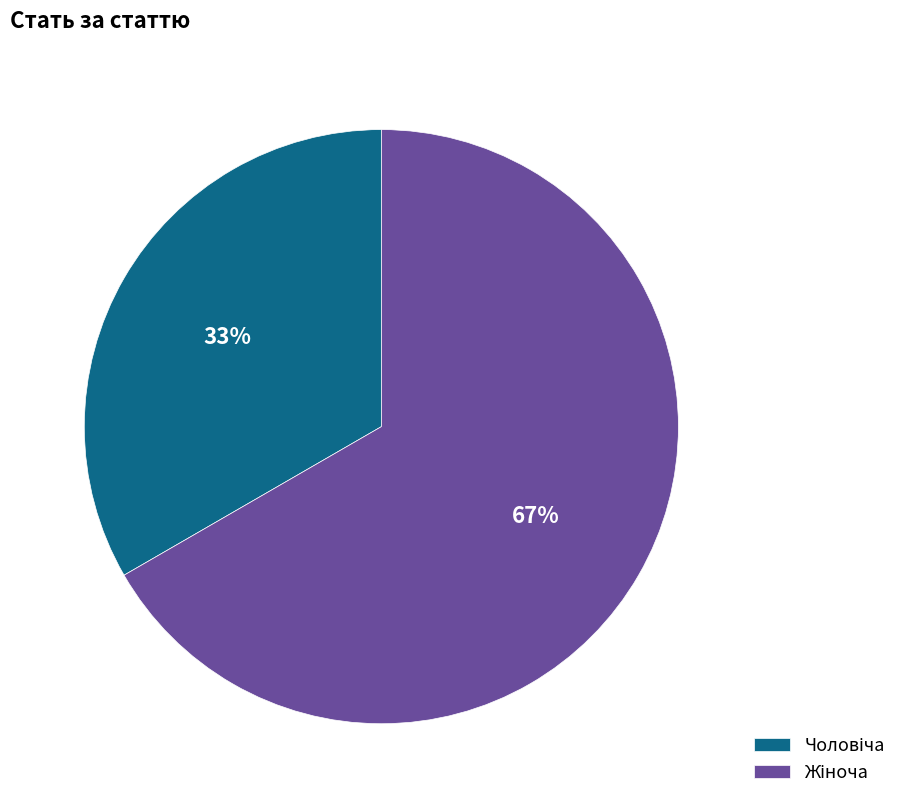

To the nearest percent, what is the average slice percentage?

50%